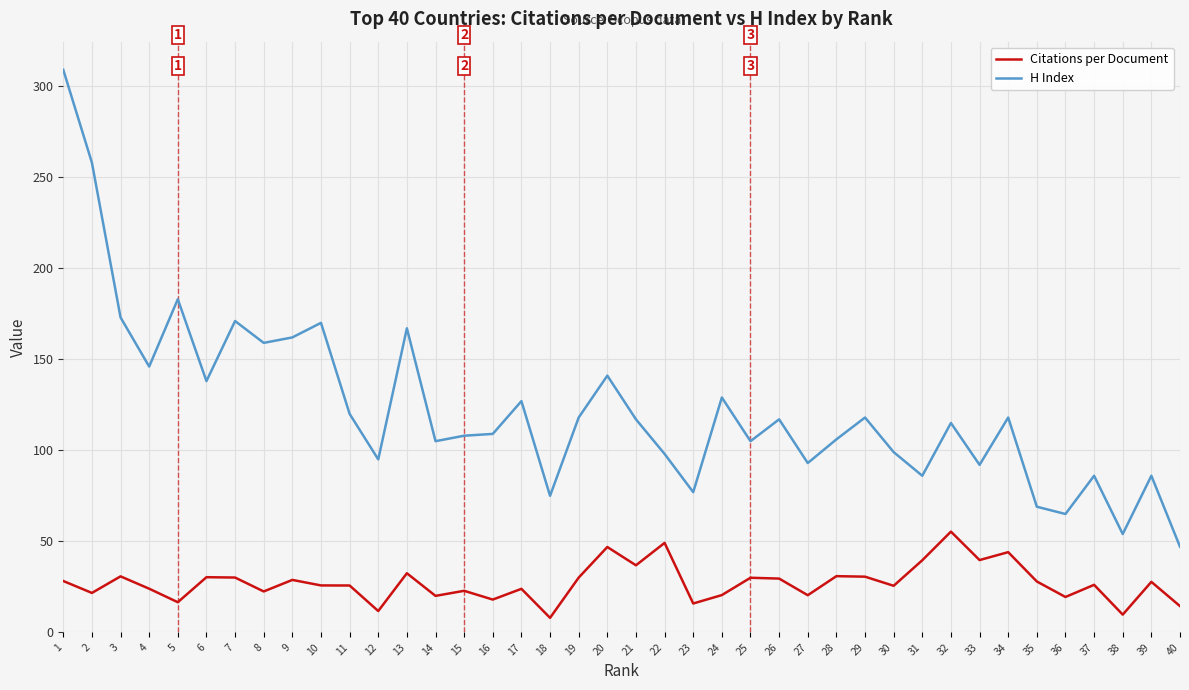

Between 10 and 33, which series saw the biggest shift?

H Index